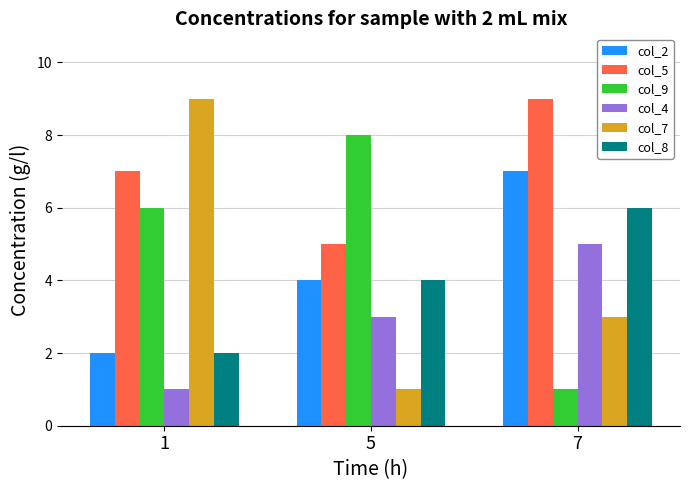

Which series has the largest total across all categories?

col_5